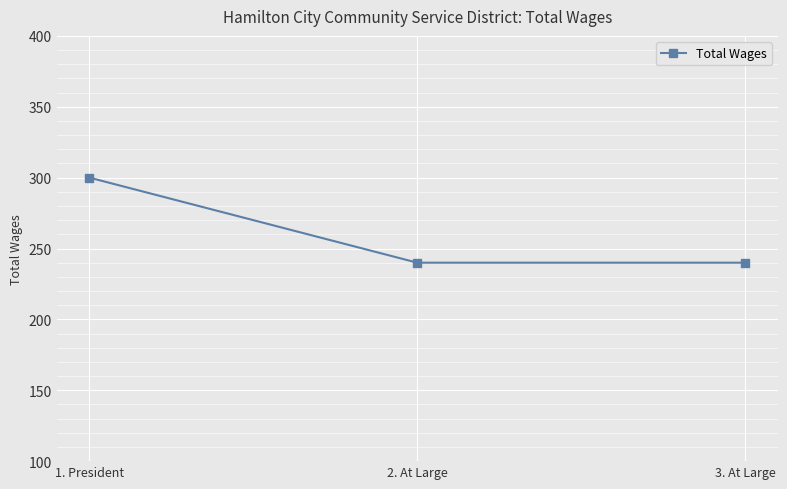

Reading left to right, list all the values displayed in this chart.

300	240	240